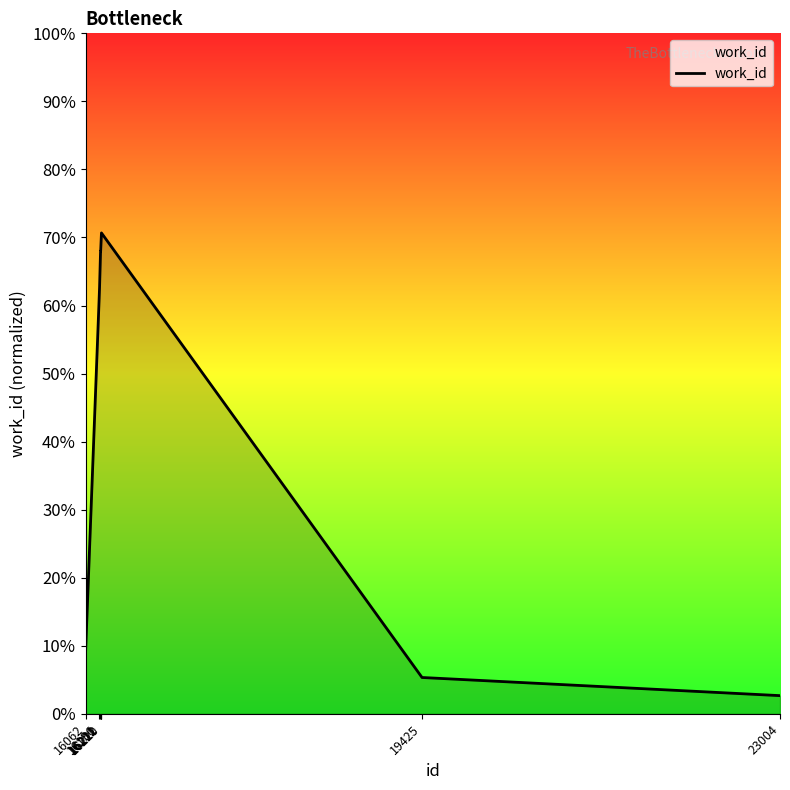

Does the chart display data point markers on the line(s)?

No